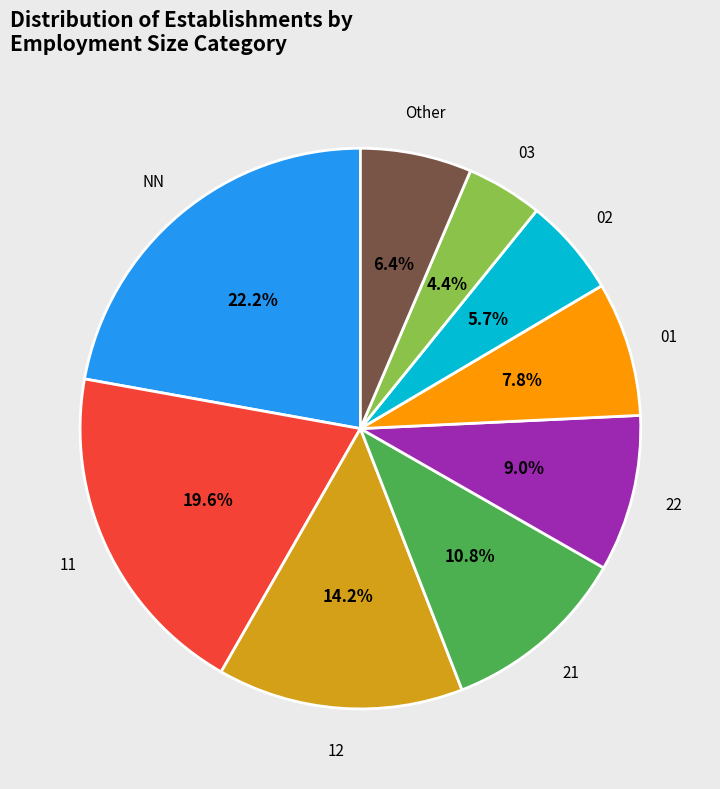

Is there a majority slice in this chart?

No